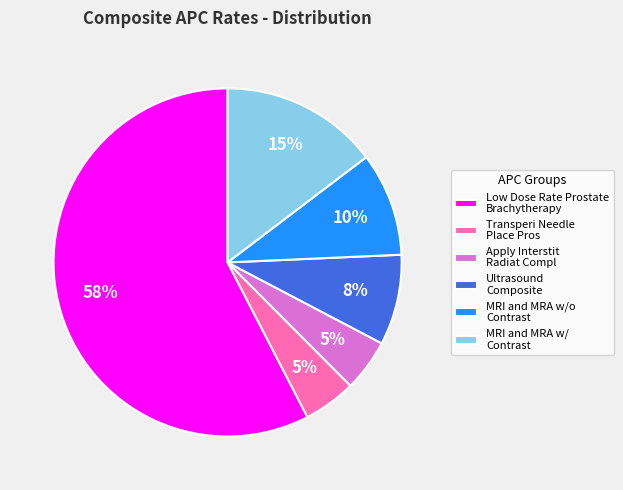

Is there a majority slice in this chart?

Yes